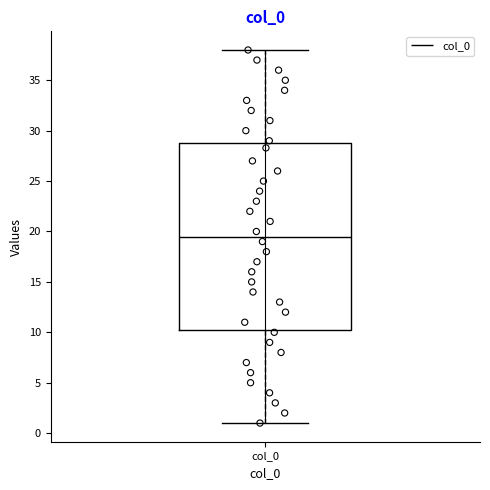

Transcribe this box plot: give where the median line is, the range the box spans, and where the two whiskers end, as read against the y-axis. The values are not printed on the chart, so give them approximately, as read against the axis.

median 19.5, box 10.5 to 29.0, whiskers 1.0 to 38.0